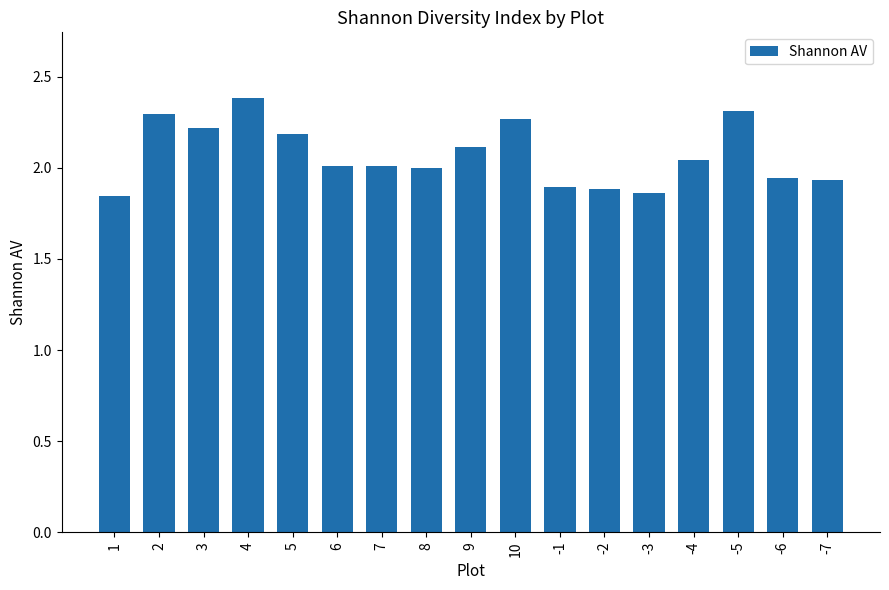

What is the change in value from 2 to -7?

-0.4